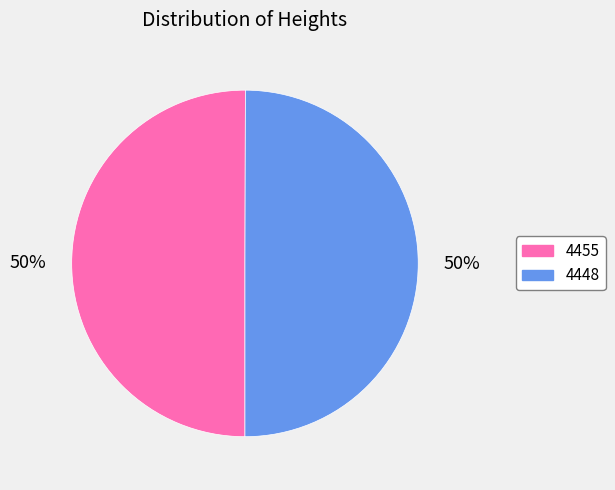

True or false: 4455 accounts for 43% of the total.

False